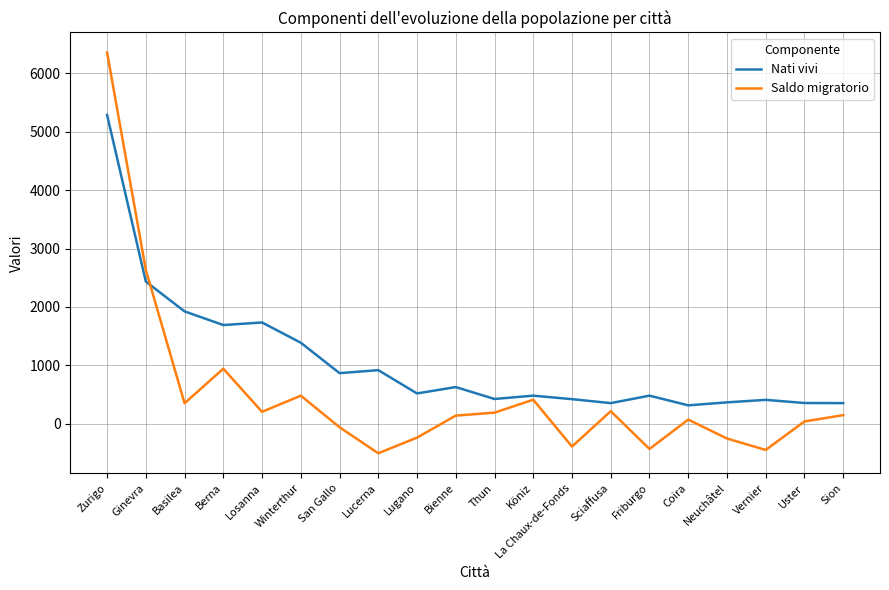

Rank the series by their average value, from highest to lowest.

Nati vivi, Saldo migratorio